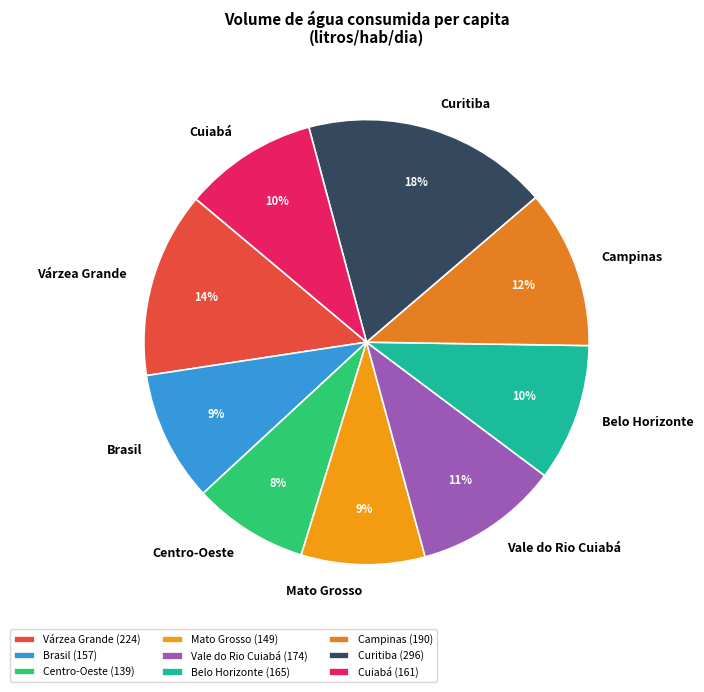

How many slices are in this pie chart?

9